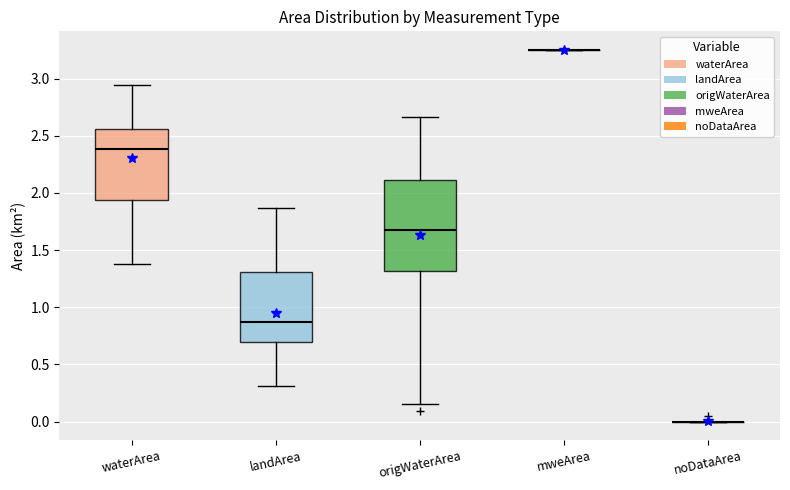

Reading left to right, transcribe this box plot: for each box, give where its median line is, the range the box spans, and where its two whiskers end, as read against the y-axis. The values are not printed on the chart, so give them approximately, as read against the axis.

waterArea: median 2.40, box 1.95 to 2.55, whiskers 1.40 to 2.95
landArea: median 0.85, box 0.70 to 1.30, whiskers 0.30 to 1.85
origWaterArea: median 1.70, box 1.30 to 2.10, whiskers 0.15 to 2.65
mweArea: box collapsed to a line at 3.25, whiskers 3.25 to 3.25
noDataArea: box collapsed to a line at 0.00, whiskers 0.00 to 0.00